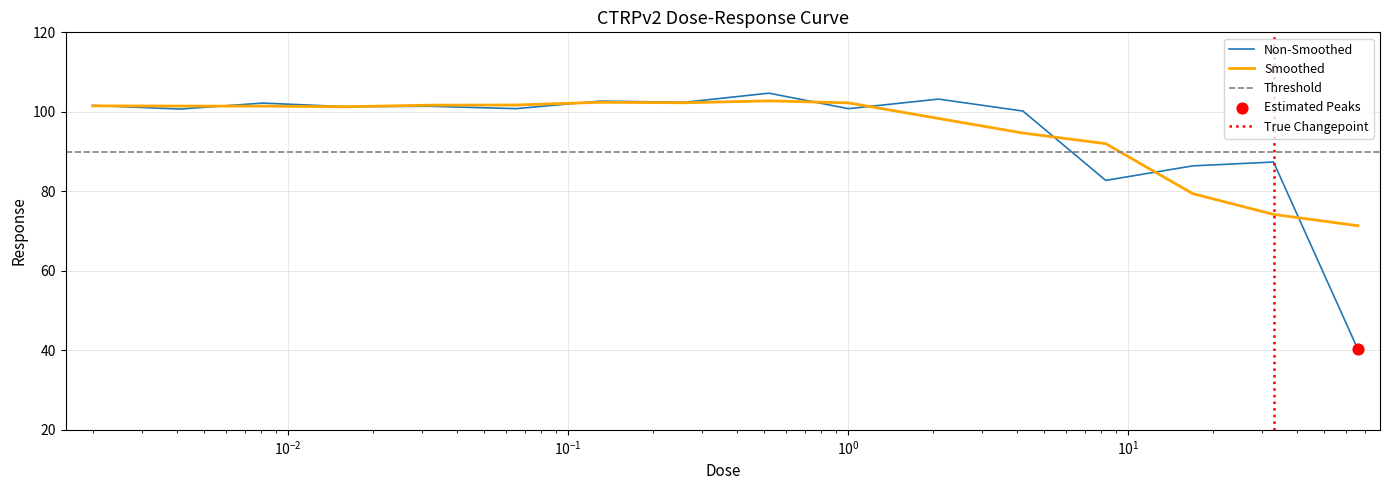

What is the change in value from 0.52 to 2.1?

-1.5